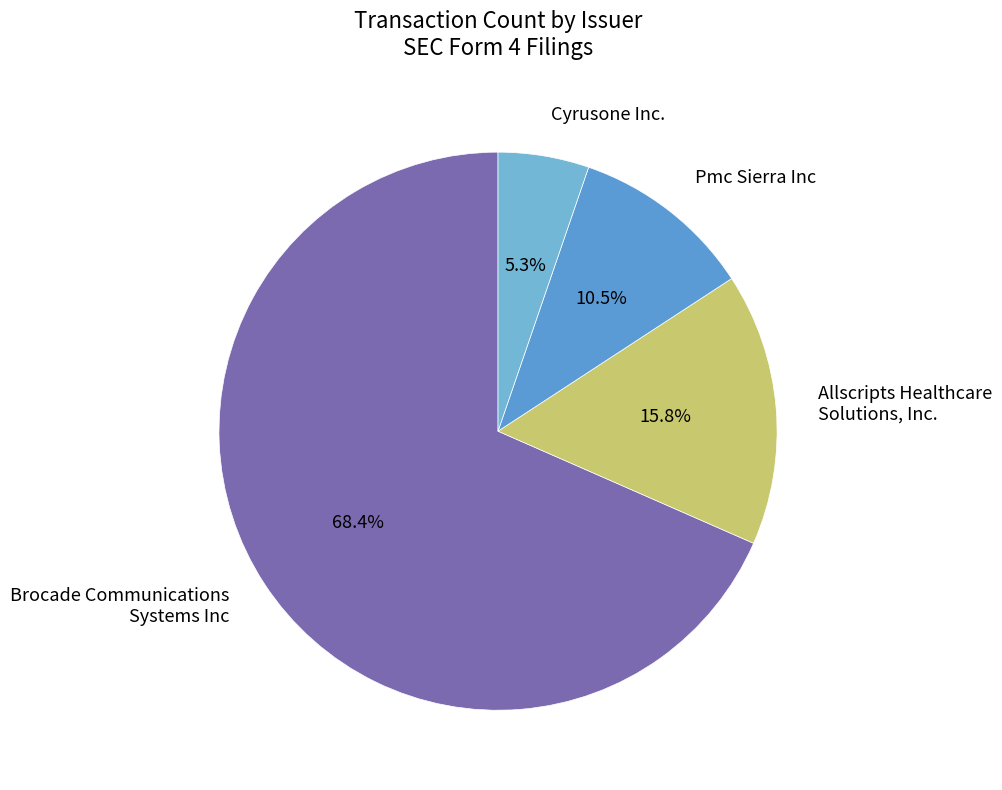

What is the total percentage of Brocade Communications Systems Inc and Cyrusone Inc.?

73.7%